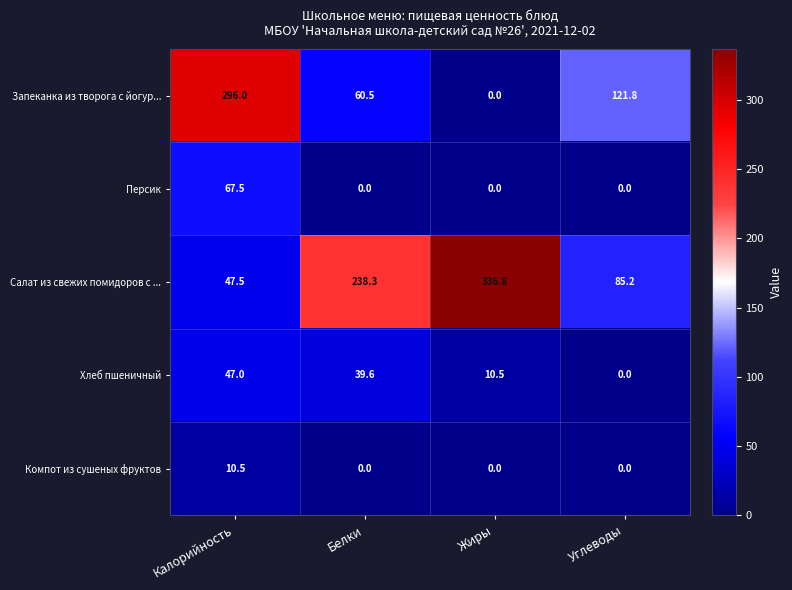

List the series in order of their peak value, highest first.

Салат из свежих помидоров с ..., Запеканка из творога с йогур..., Персик, Хлеб пшеничный, Компот из сушеных фруктов